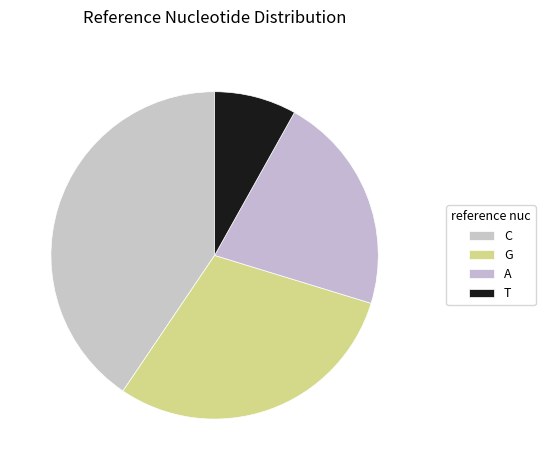

How many segments does this pie chart have?

4